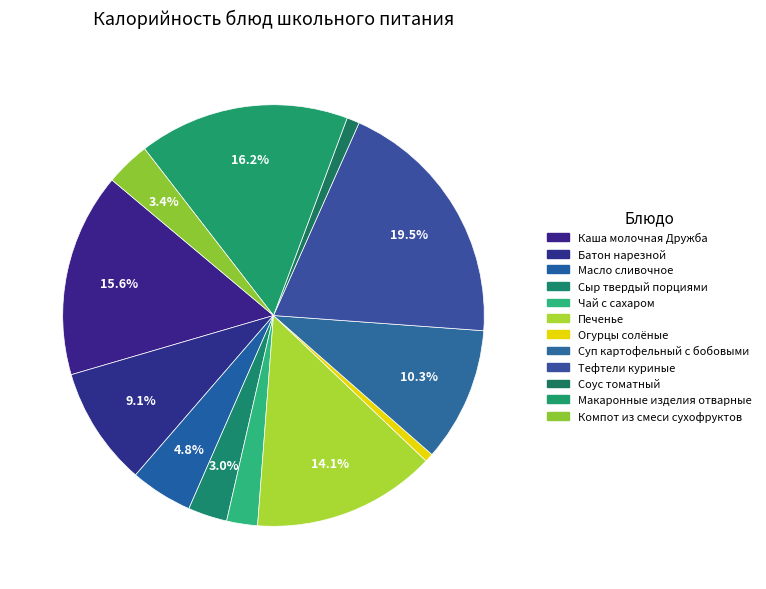

Is it true that Тефтели куриные is 19% of the pie?

True